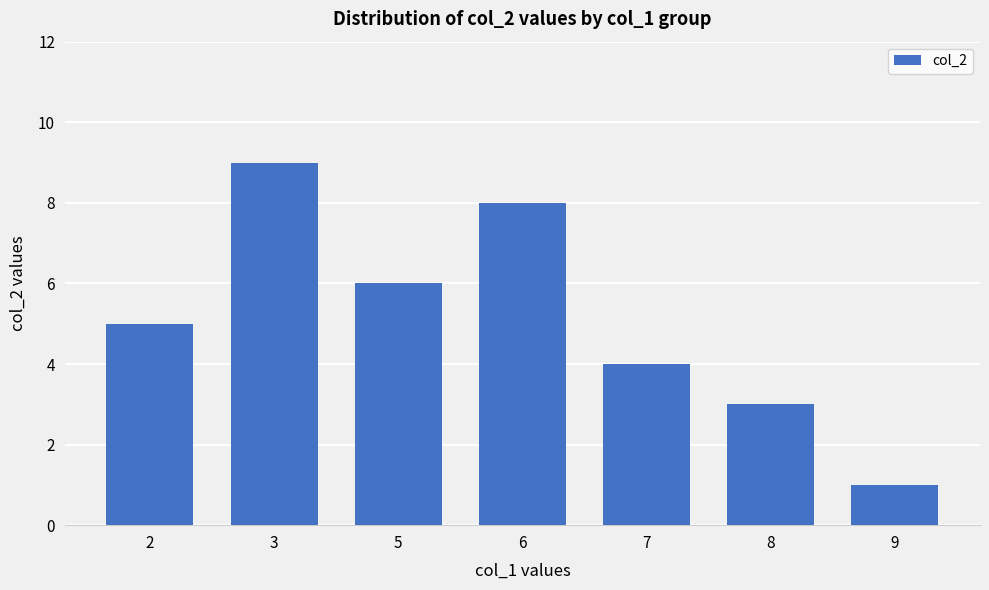

Reading left to right, list all the values displayed in this chart.

2=5	3=9	5=6	6=8	7=4	8=3	9=1